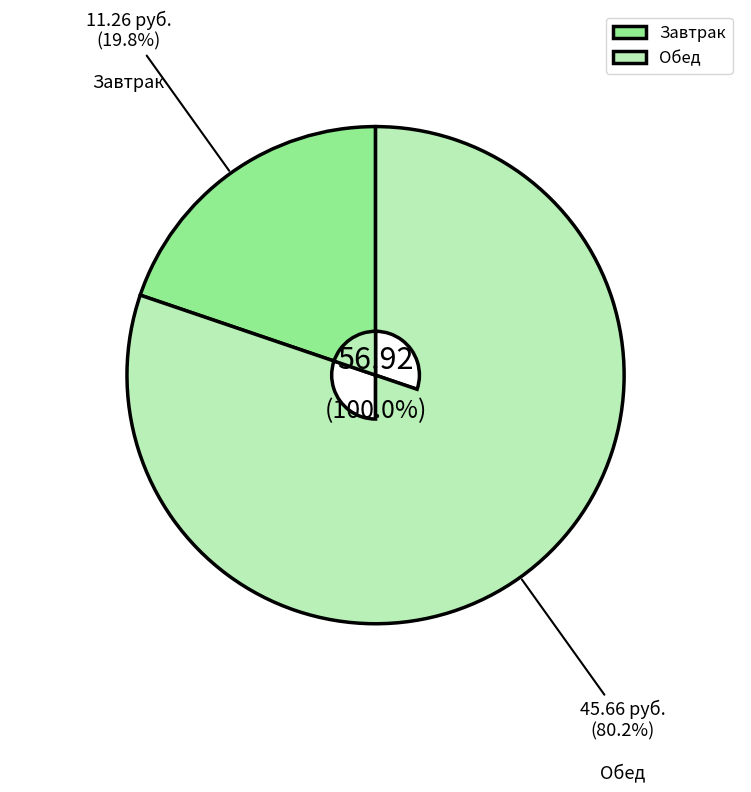

Does Щи из свежей капусты account for over 50% of the chart?

No